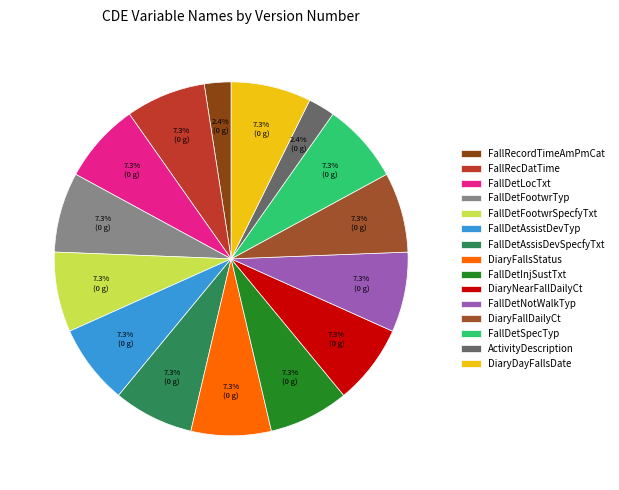

To the nearest percent, what is the average slice percentage?

7%